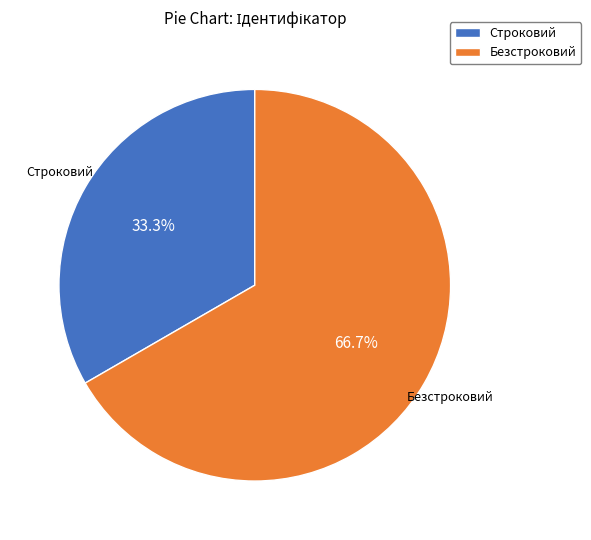

What is the largest slice in the pie chart?

Безстроковий